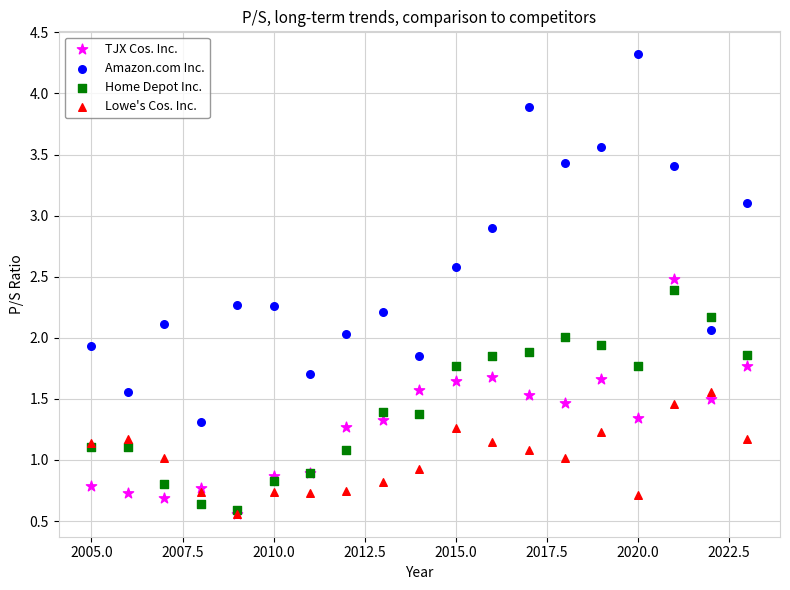

What are all the series names shown in the legend?

TJX Cos. Inc., Amazon.com Inc., Home Depot Inc., Lowe's Cos. Inc.